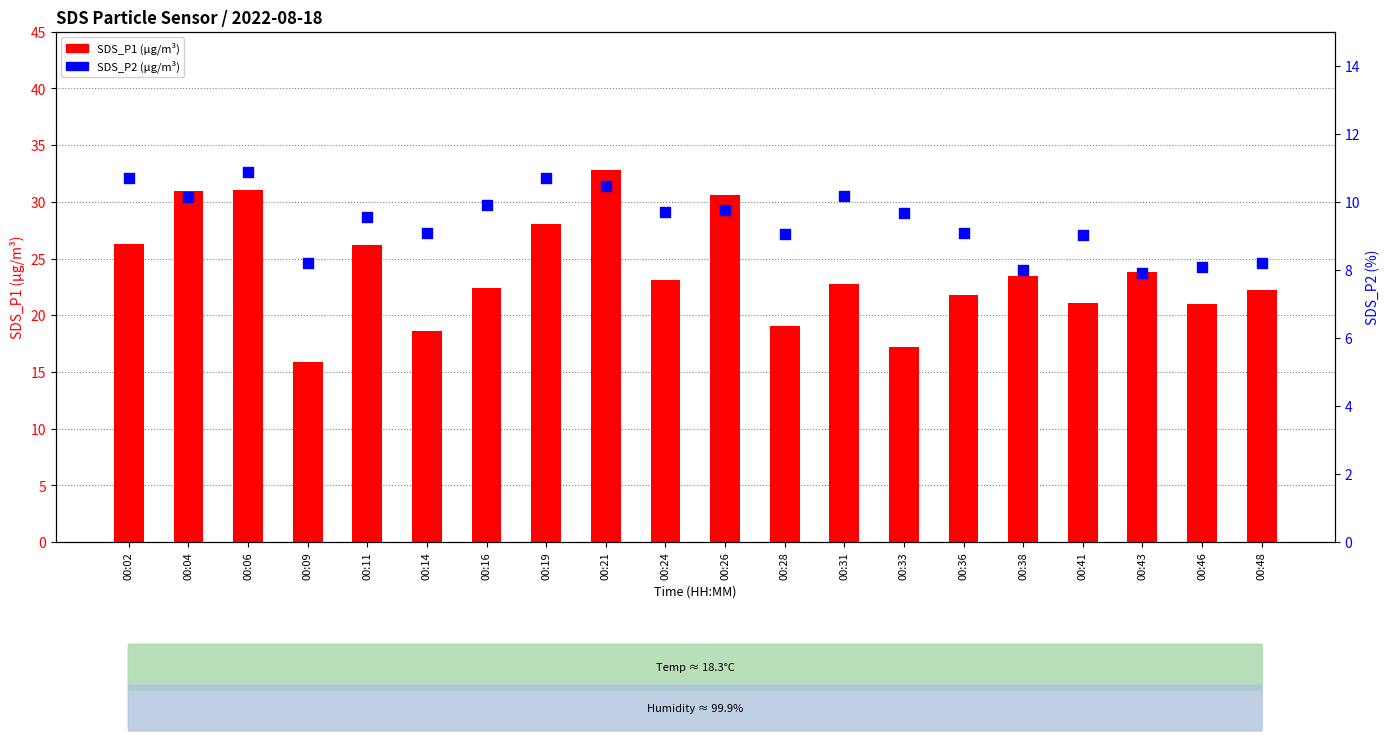

Is the value of SDS_P1 at 00:43 greater than the value of SDS_P2 at 00:14?

Yes